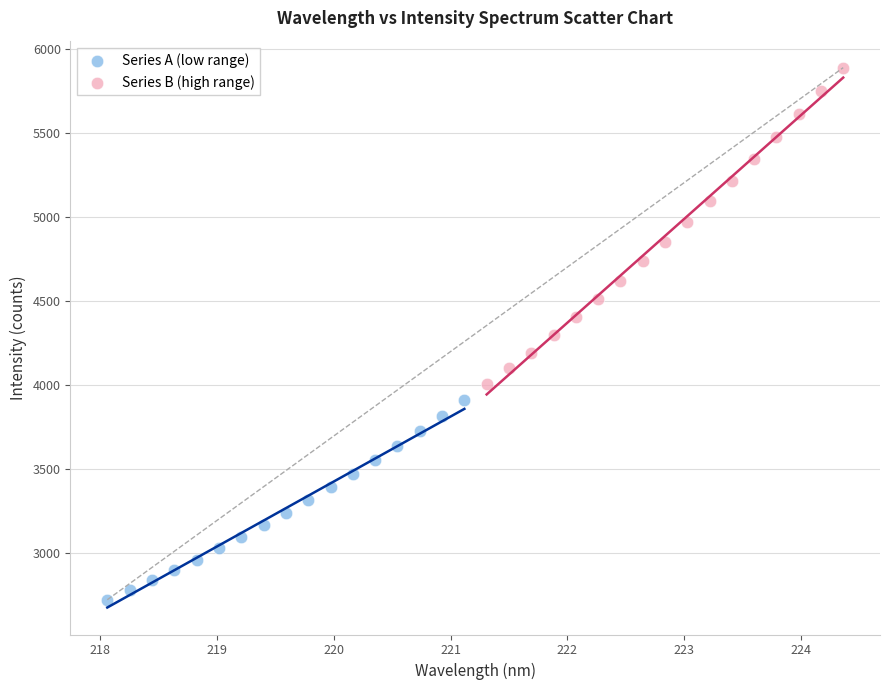

Which series contains the highest Y value?

Series B (high range)